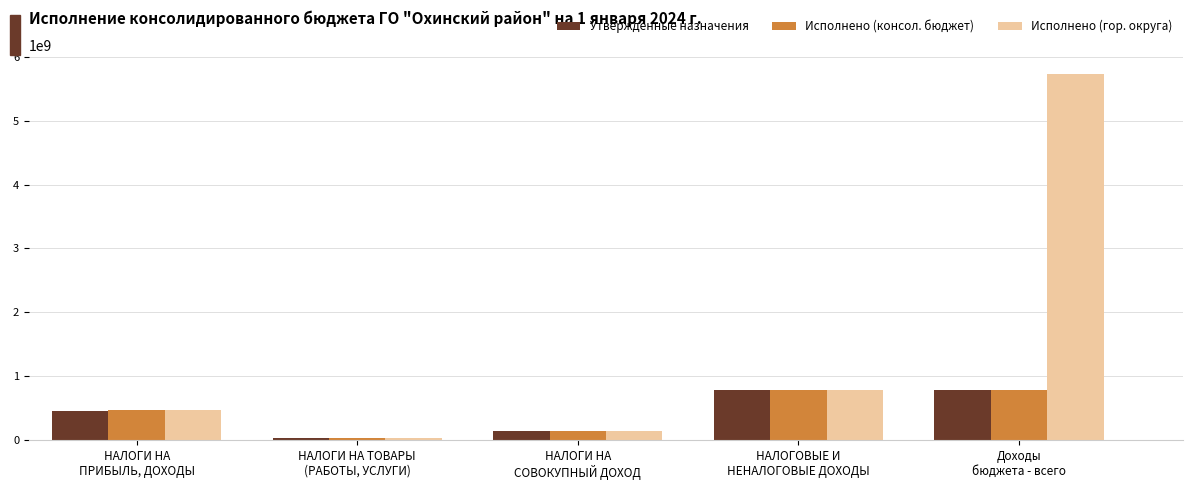

What is the difference between the second highest and minimum values in the Утвержденные назначения series?

745900000.0